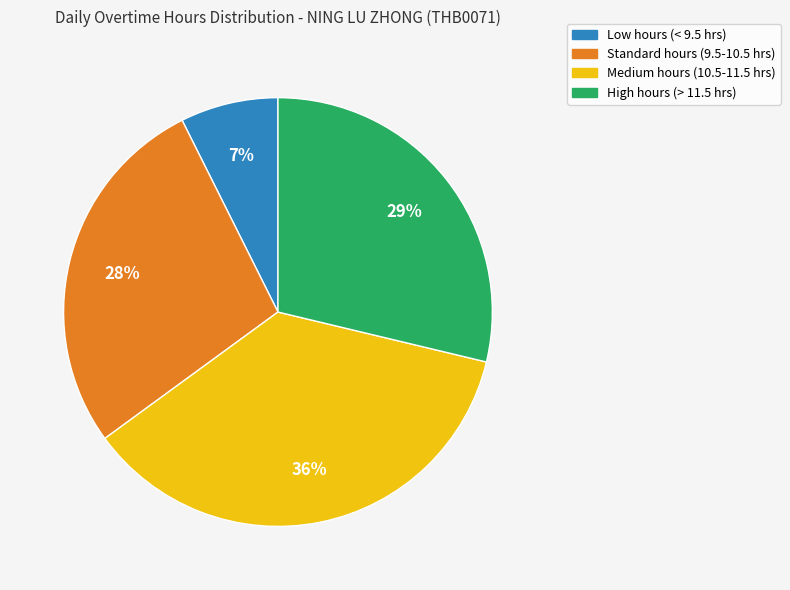

How many segments does this pie chart have?

4